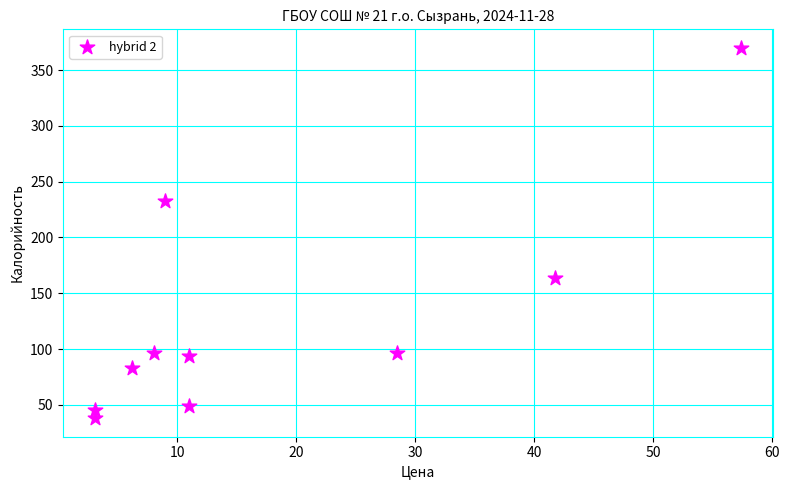

What is the range of Y values (max minus min)?

332.0